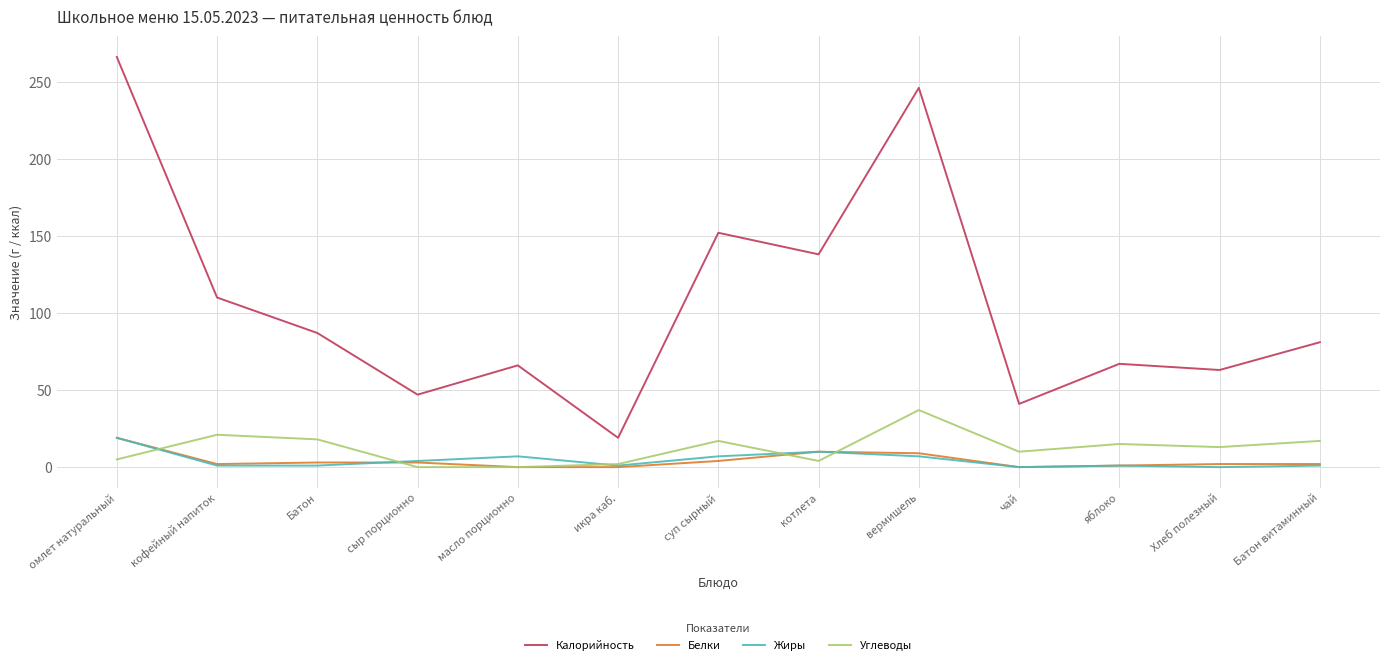

What is the approximate value of Углеводы at Батон, to the nearest 5?

20